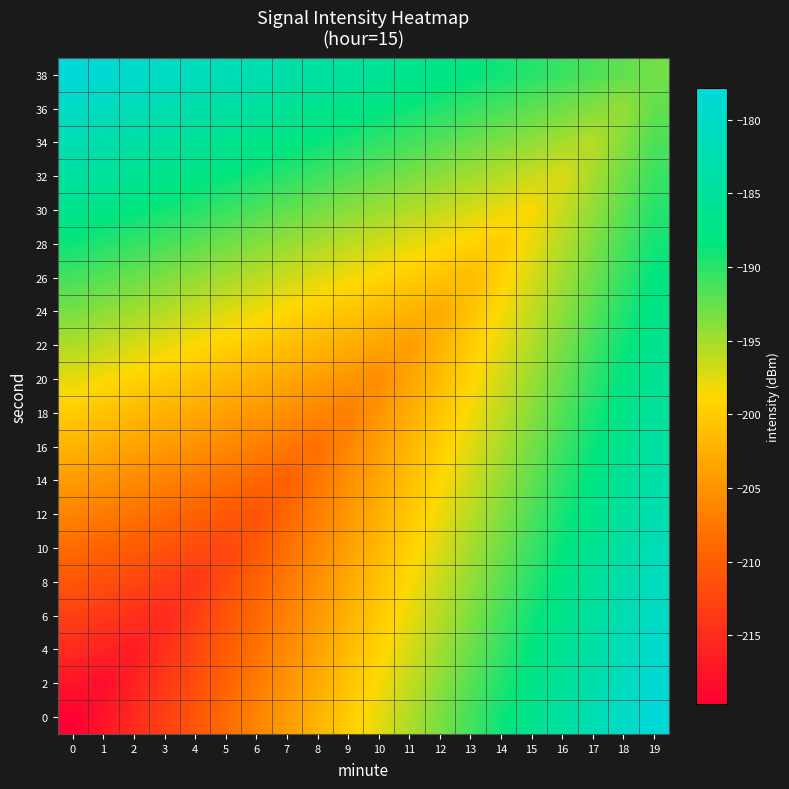

Count the number of data series in this chart.

20